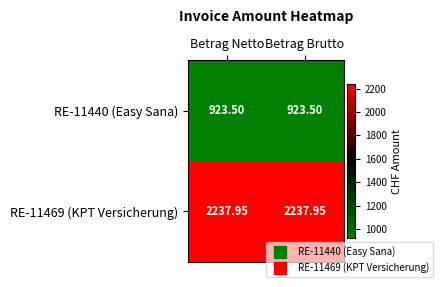

Is the value of RE-11440 (Easy Sana) at Betrag Brutto greater than the value of RE-11469 (KPT Versicherung) at Betrag Brutto?

No